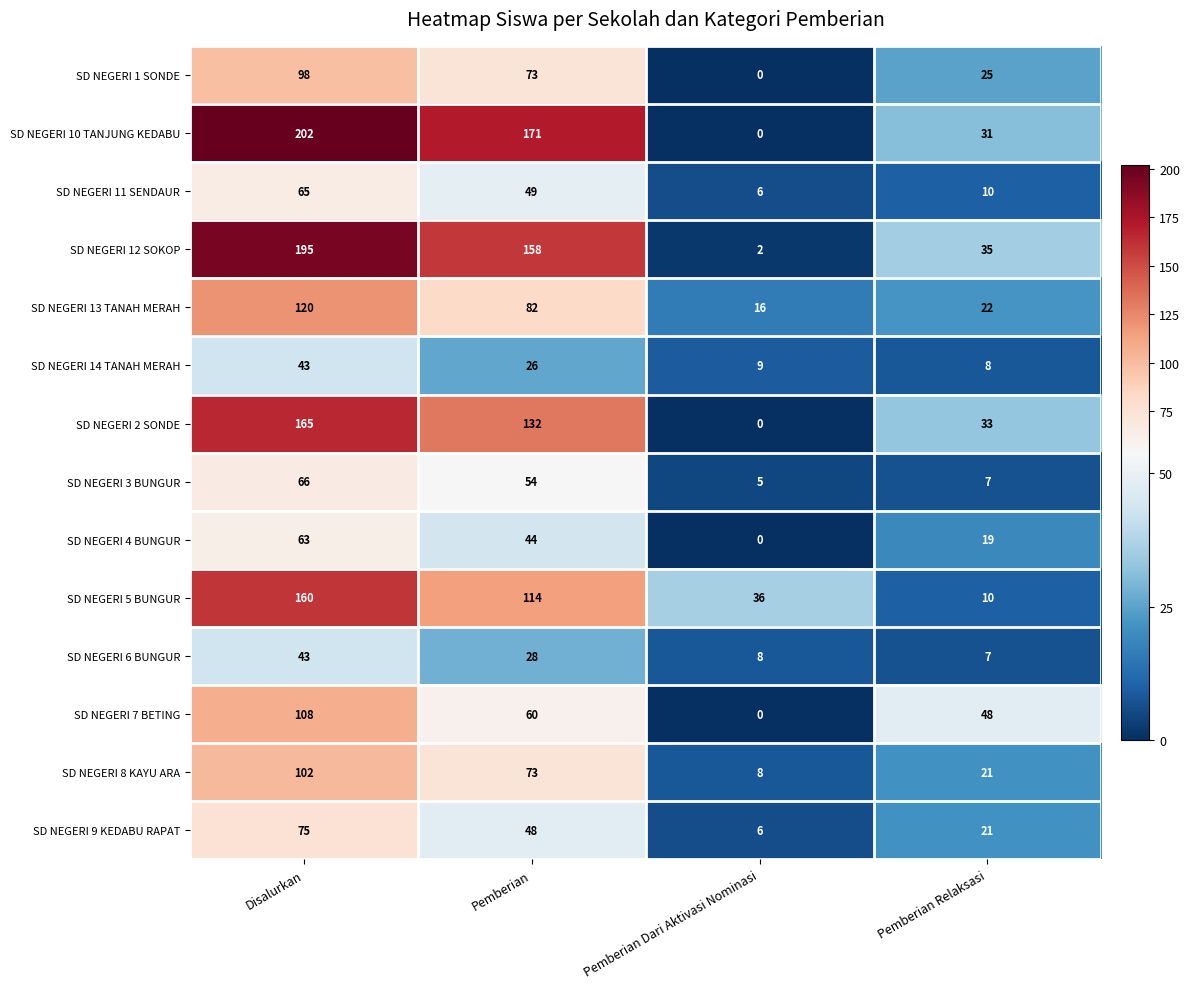

The value of SD NEGERI 1 SONDE at Disalurkan is 98. True or false?

True